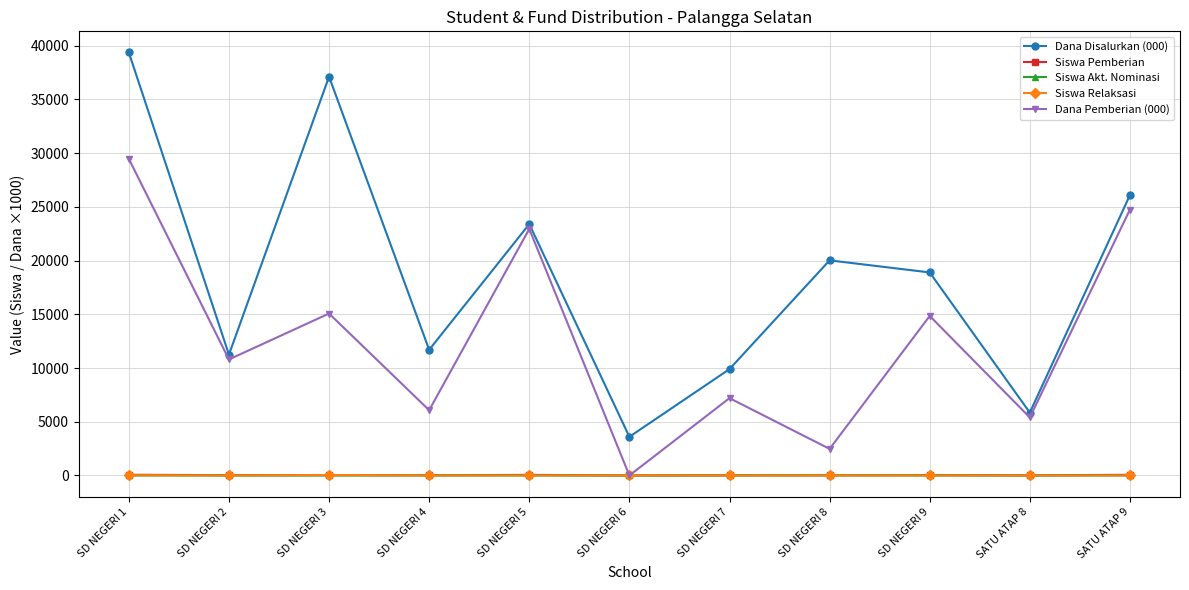

What is the label of the 4th point from the left?

SD NEGERI 4